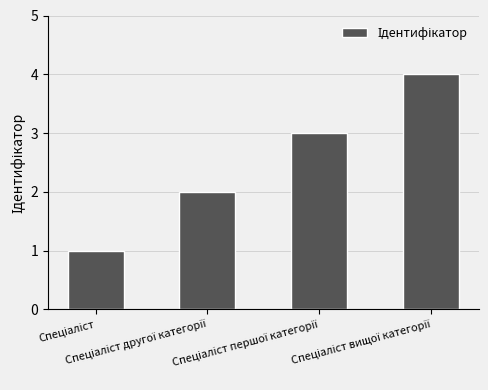

What is the maximum value shown in the chart?

4